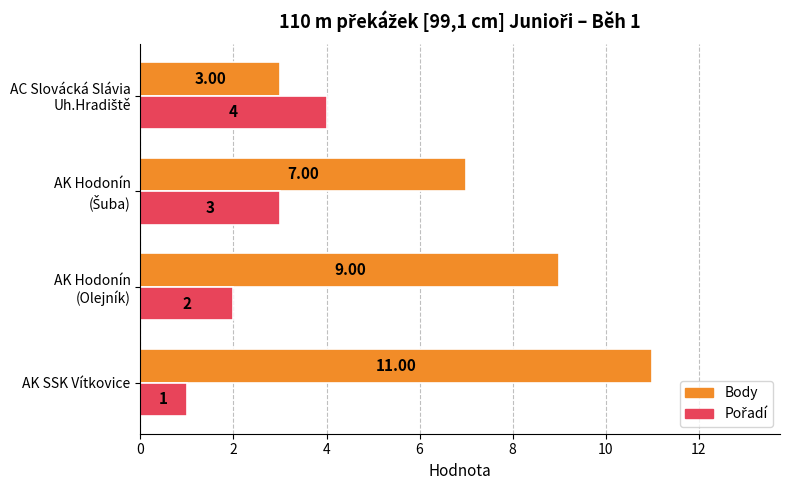

At which category does the chart reach its peak across all series?

AK SSK Vítkovice